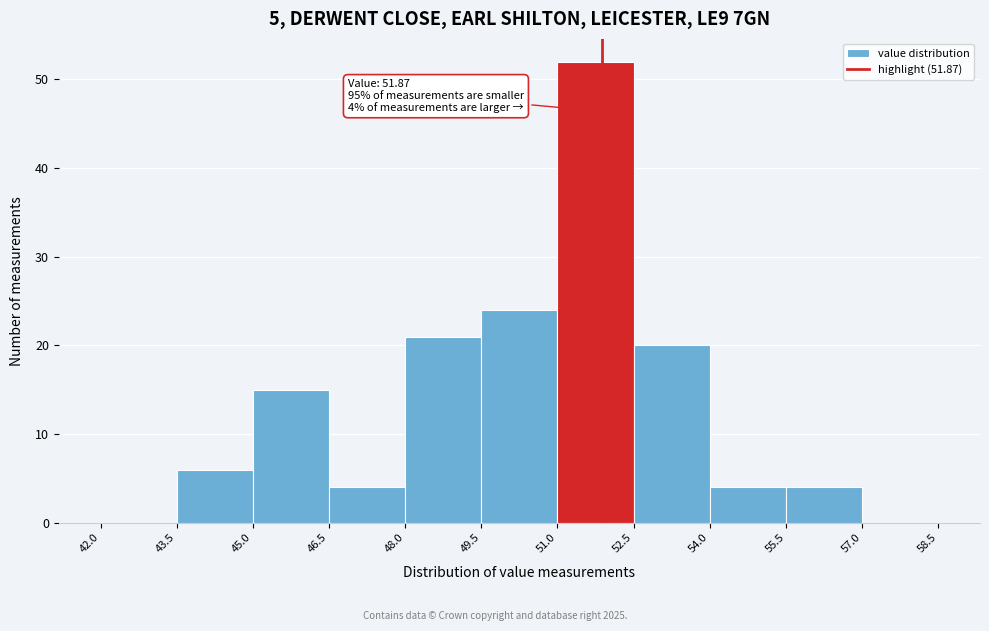

Over which range of the x-axis is the bar tallest?

51.0 to 52.5